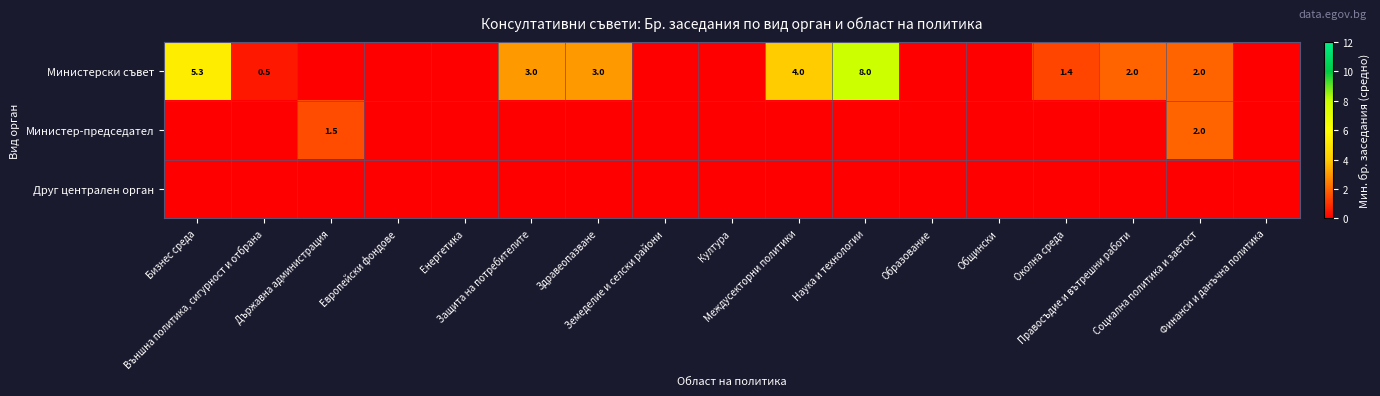

The Министер-председател series shows 0.0 at Външна политика, сигурност и отбрана. True or false?

True